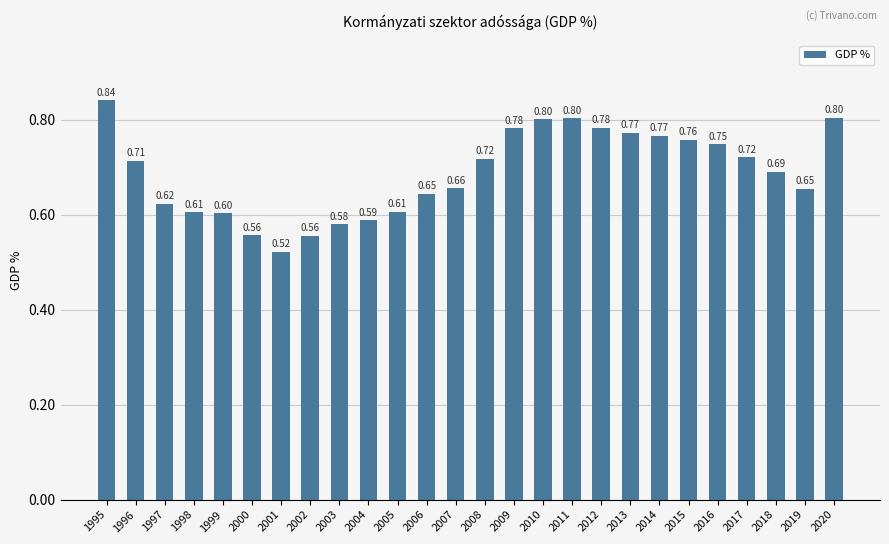

What is the difference between the values at 2017 and 2020?

0.1